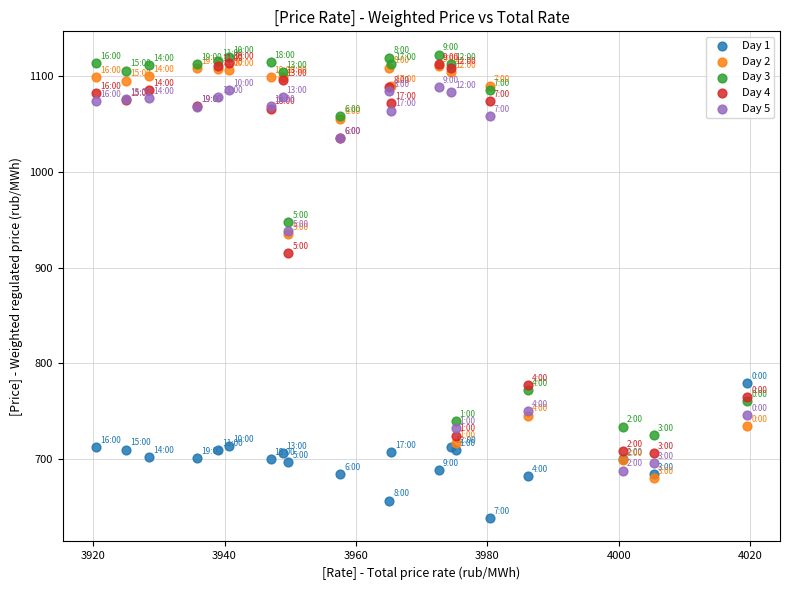

What are all the series names shown in the legend?

Day 1, Day 2, Day 3, Day 4, Day 5